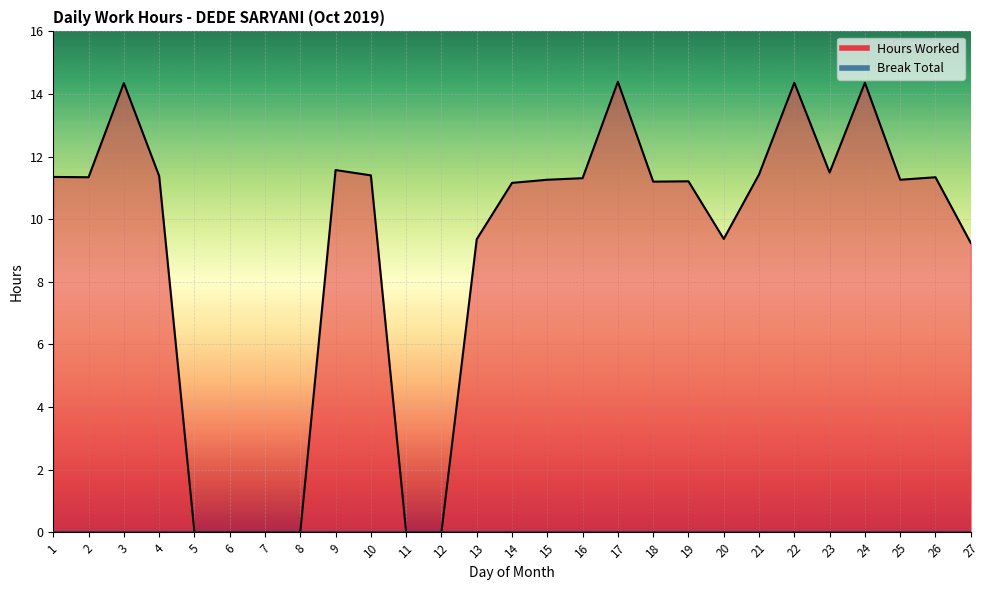

What is the sum of the values at 3 and 11?

14.3